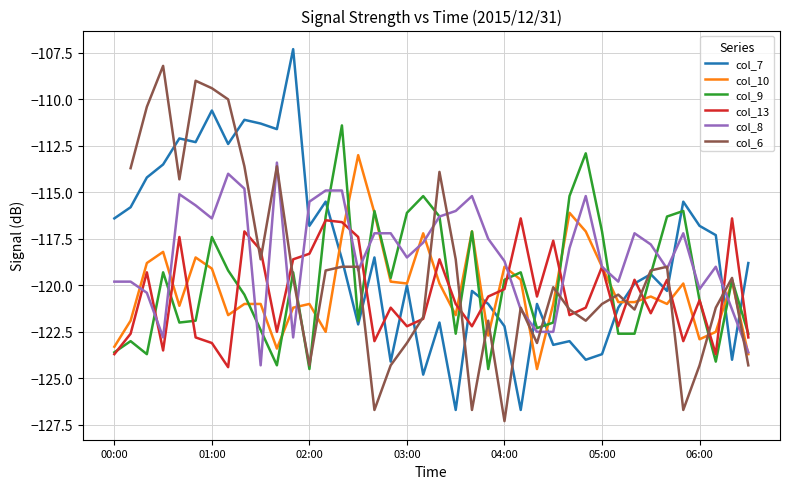

What is the spread (max minus min) of values at 22?

11.5